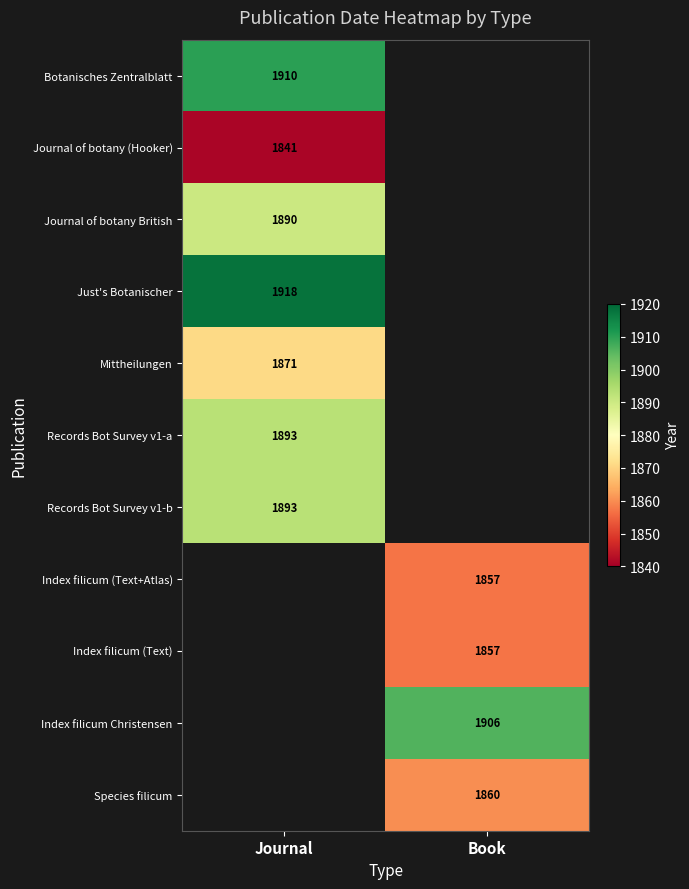

Is the value of Index filicum (Text) at Book greater than the value of Mittheilungen at Journal?

No